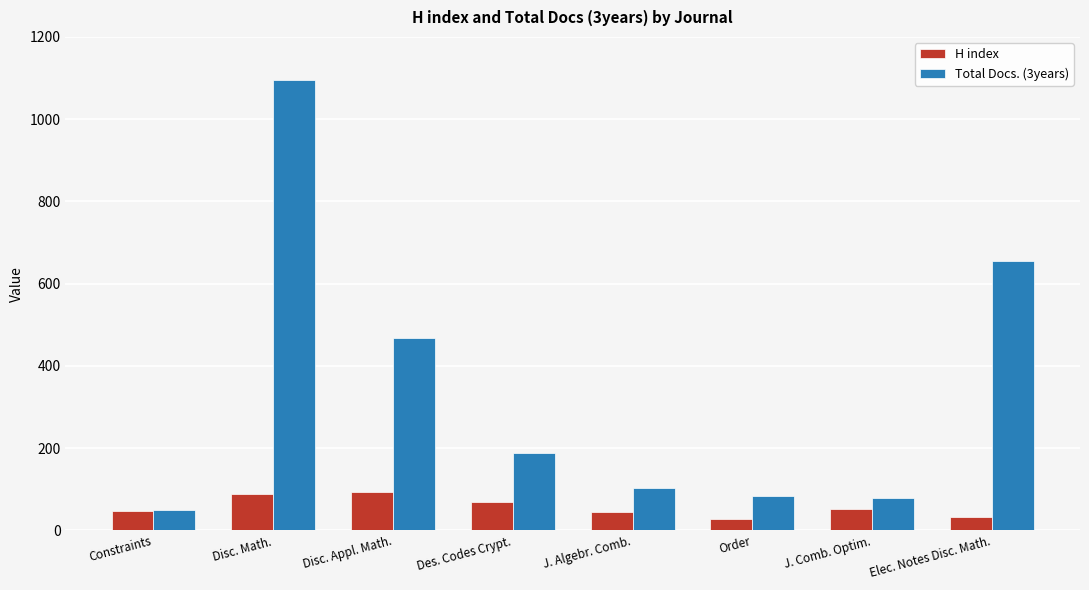

Which series changed the most between Disc. Appl. Math. and J. Algebr. Comb.?

Total Docs. (3years)